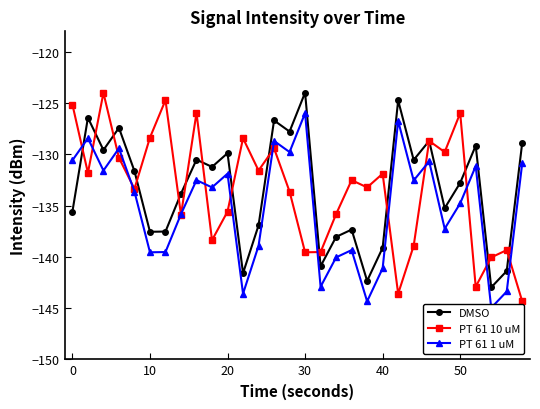

The DMSO series shows -132.8 at 50. True or false?

True